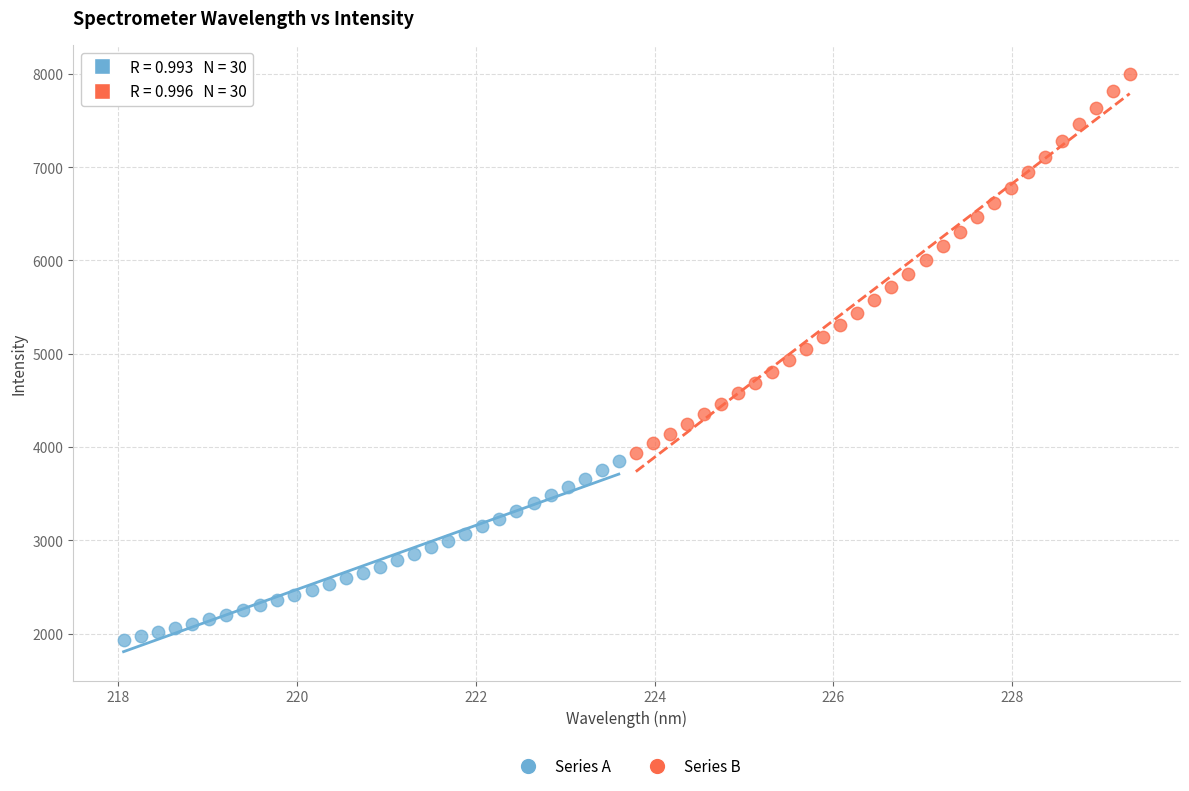

Which series has the widest spread of Y values?

Series B